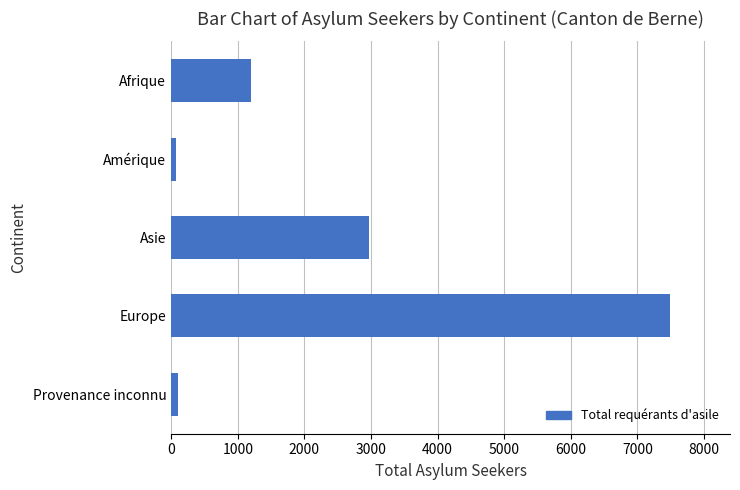

Where is the data nearest to the value 3780?

Asie